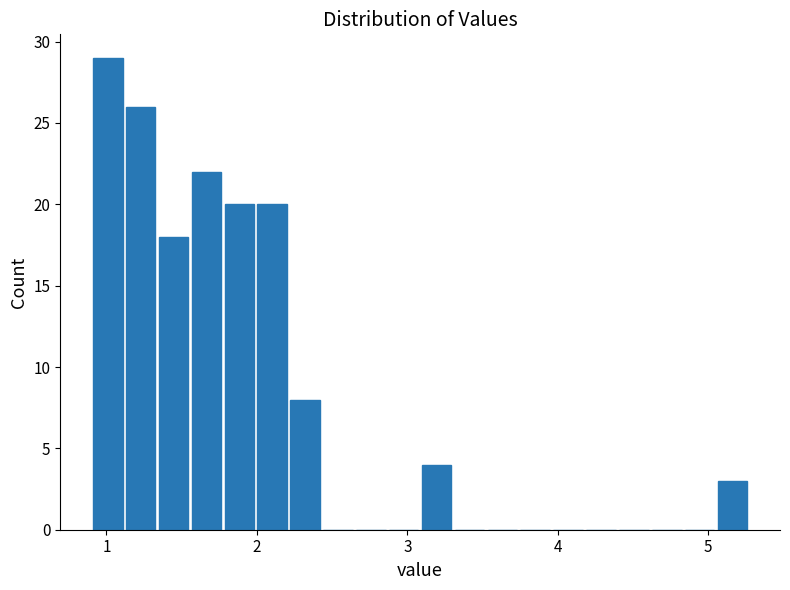

Around what value on the x-axis is the tallest bar? Give the approximate position of its centre, as read against the axis.

1.0